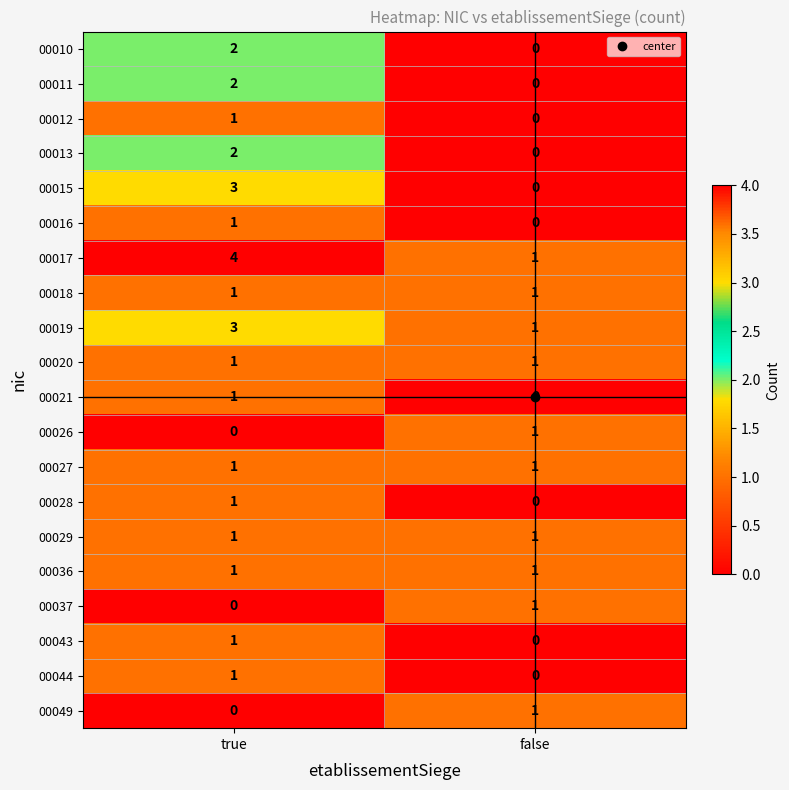

At how many categories does at least one series exceed 3?

1